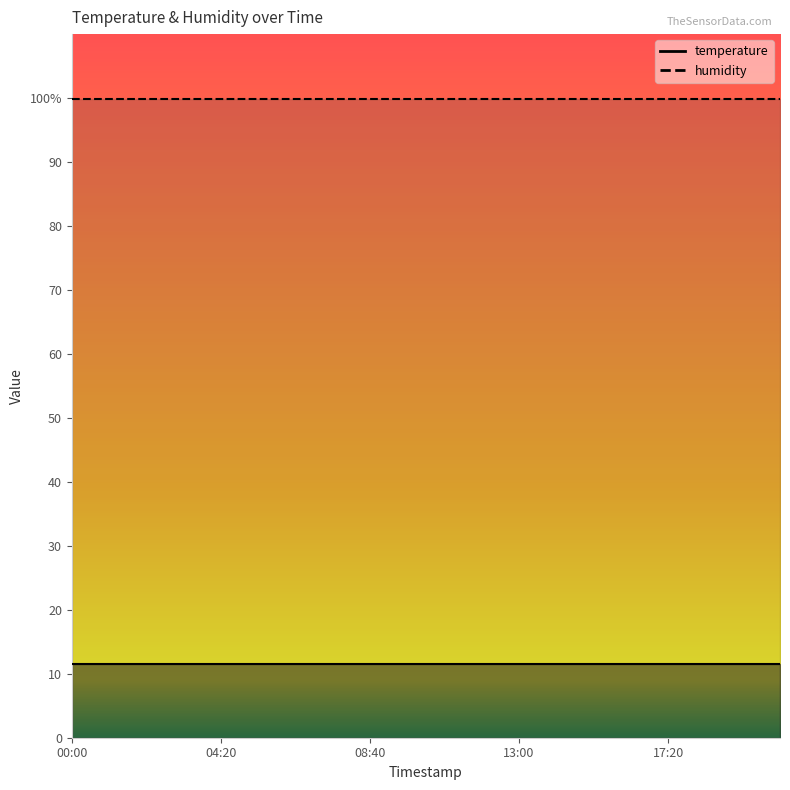

True or false: temperature and humidity cross at least once.

False